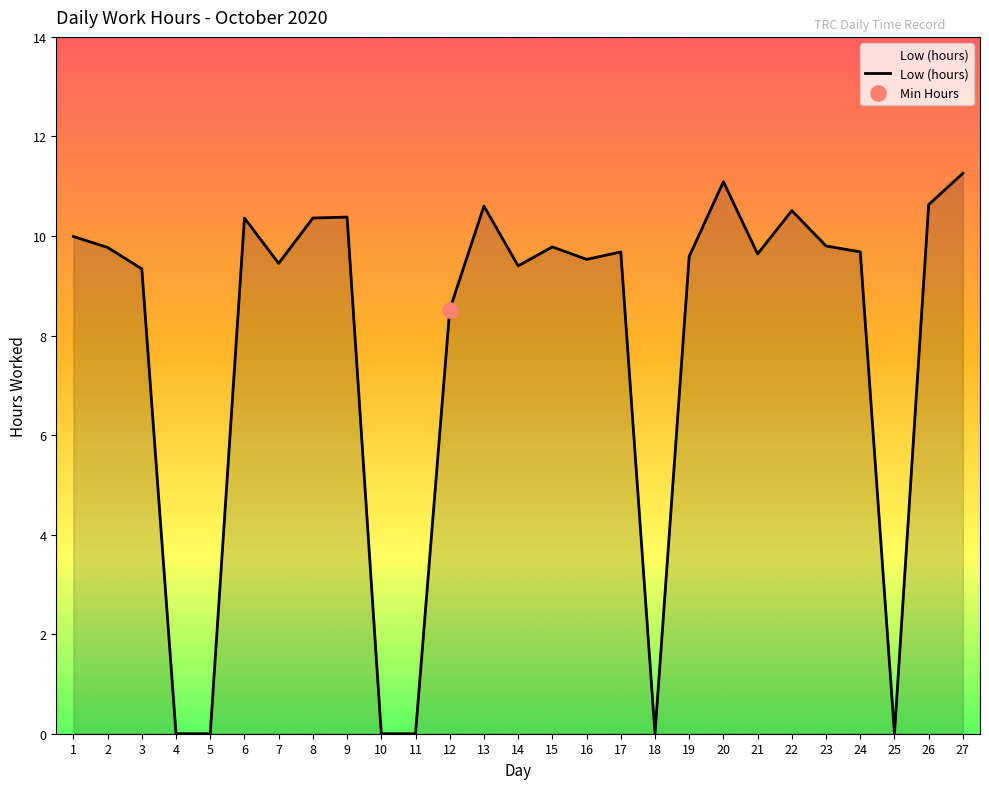

What is the change in value from 7 to 9?

+0.9